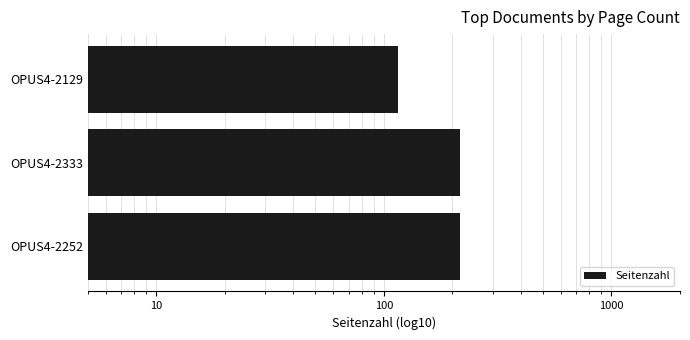

What is the ratio of the value at 100 to the value at 1000?

1.0